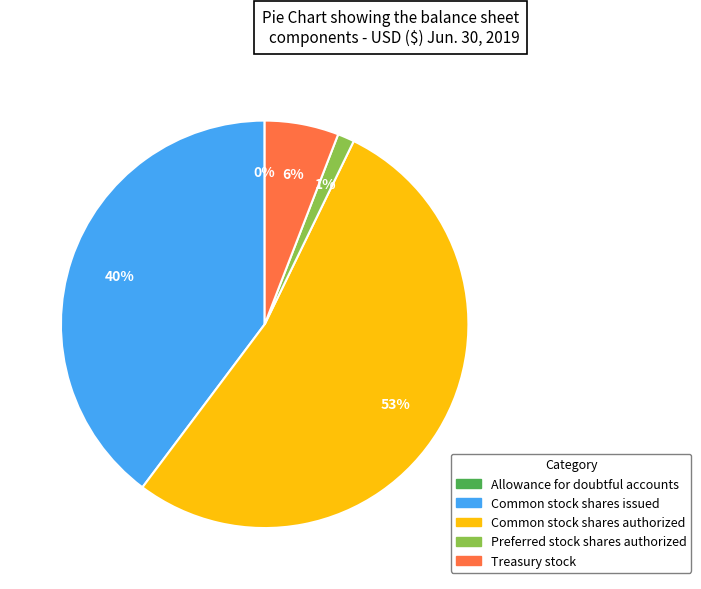

To the nearest percent, what is the difference between the largest and smallest slice percentages?

53%